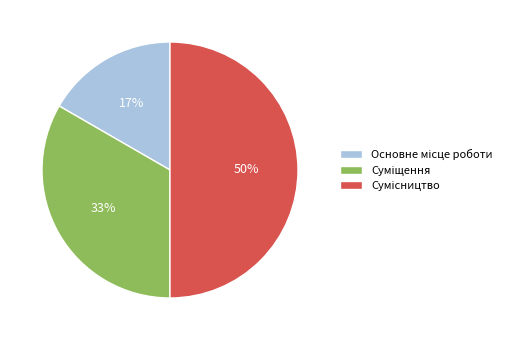

To the nearest percent, what is the difference between the largest and smallest slice percentages?

33%